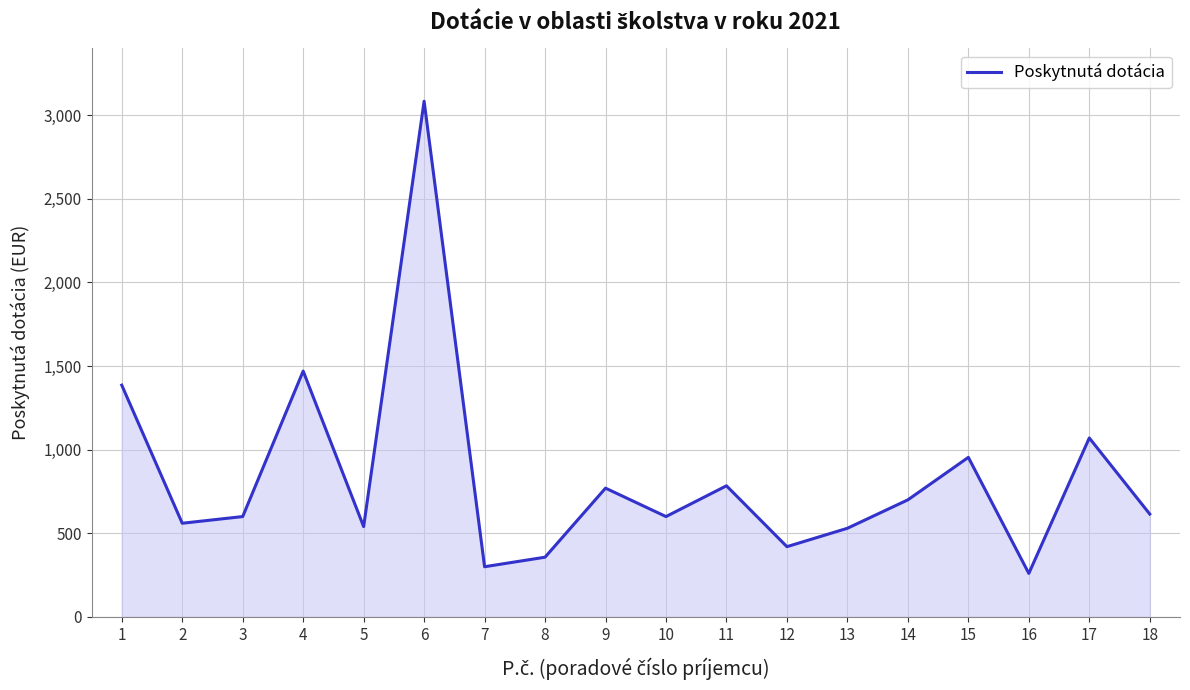

What is the change in value from 14 to 18?

-85